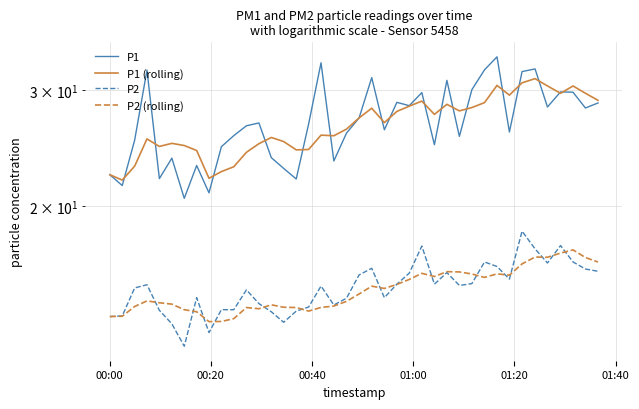

Does the chart display data point markers on the line(s)?

No